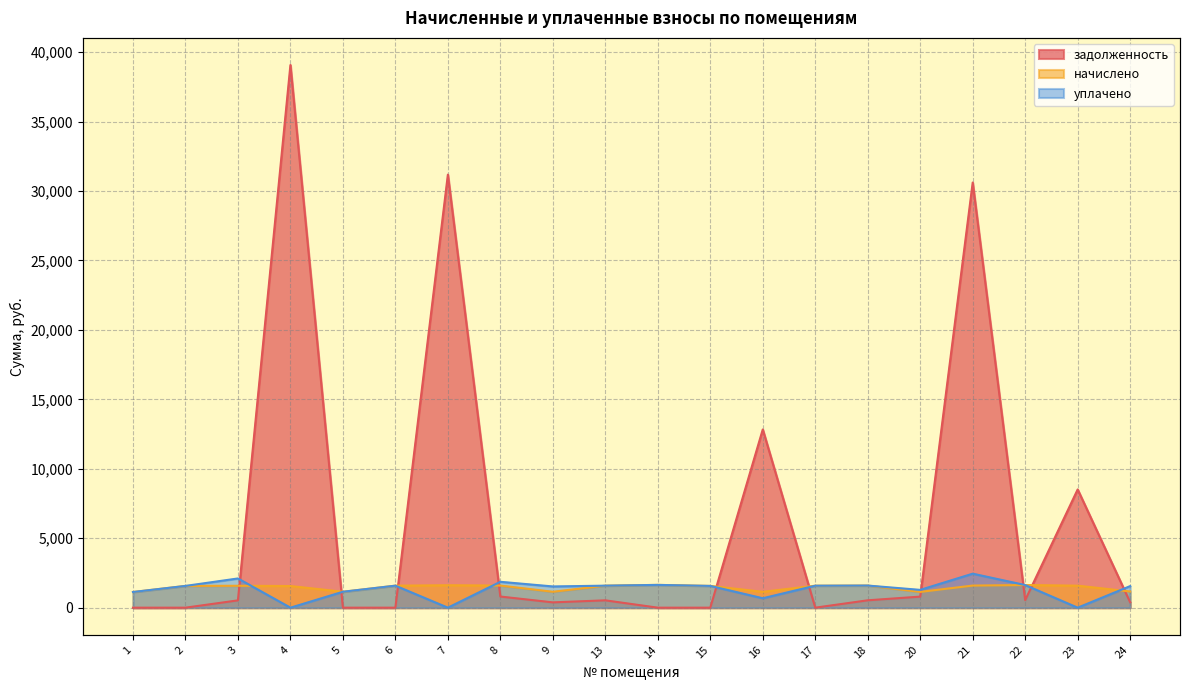

Where do задолженность and уплачено first cross each other?

3 and 4